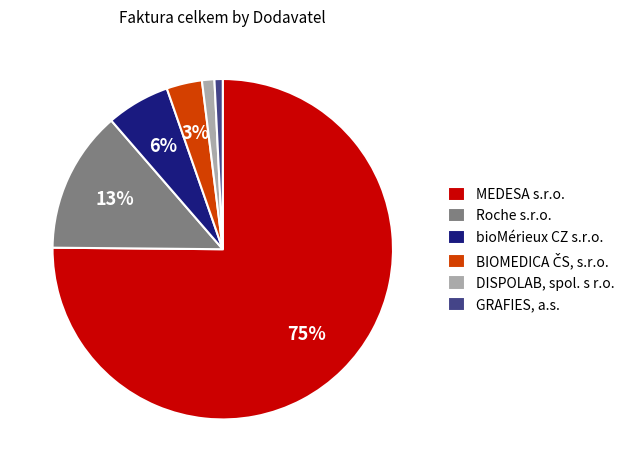

True or false: bioMérieux CZ s.r.o. accounts for 15% of the total.

False